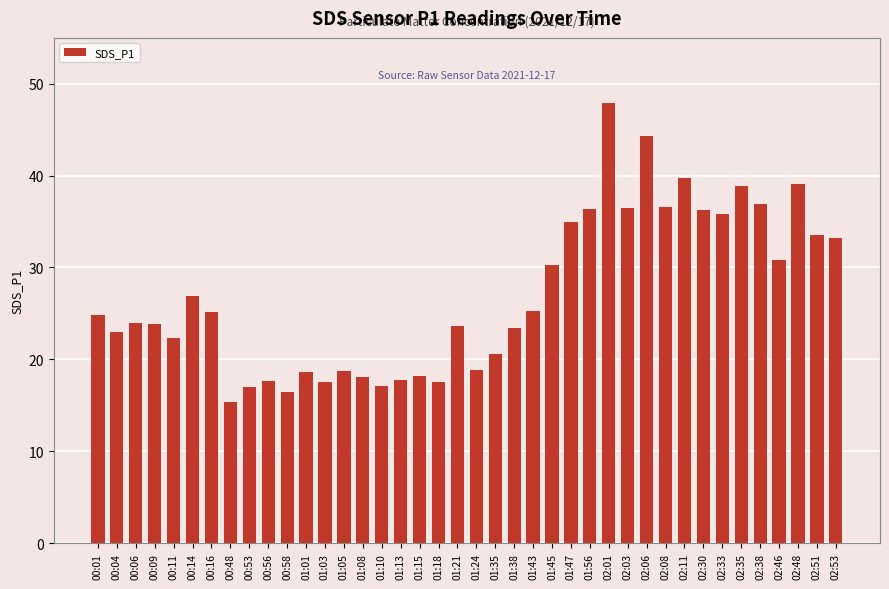

What value does the data have at 01:08?

18.1